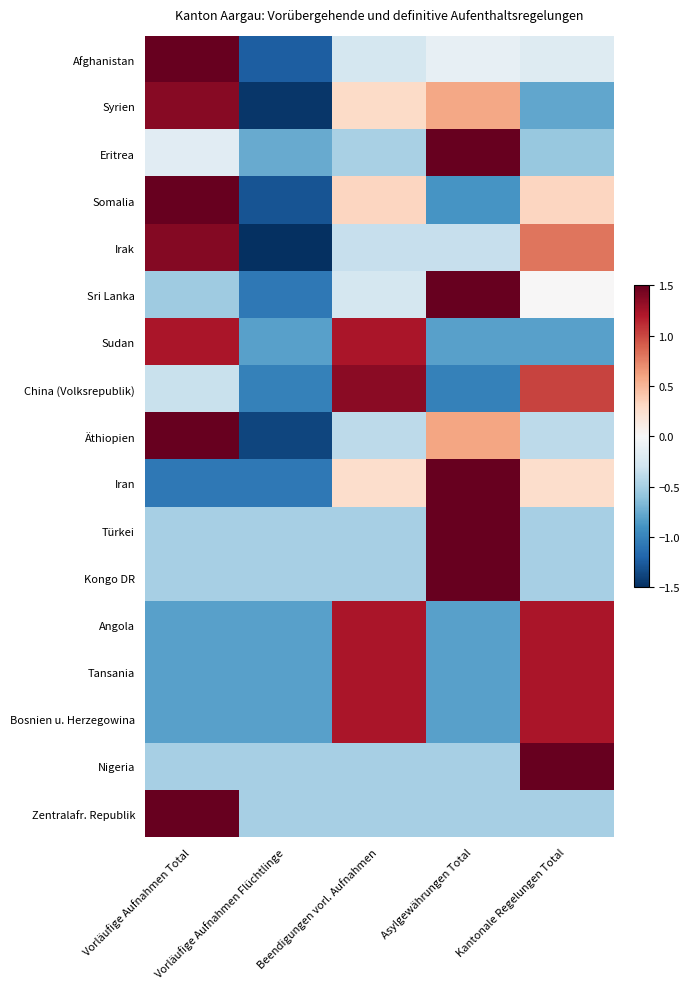

What is the spread (max minus min) of values at Vorläufige Aufnahmen Flüchtlinge?

1.0